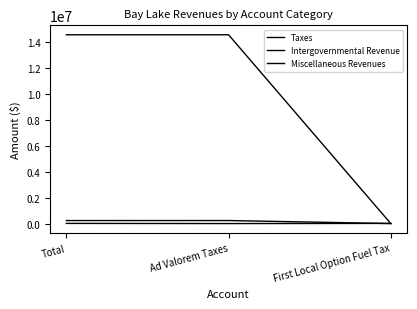

How many lines are shown in the chart?

3